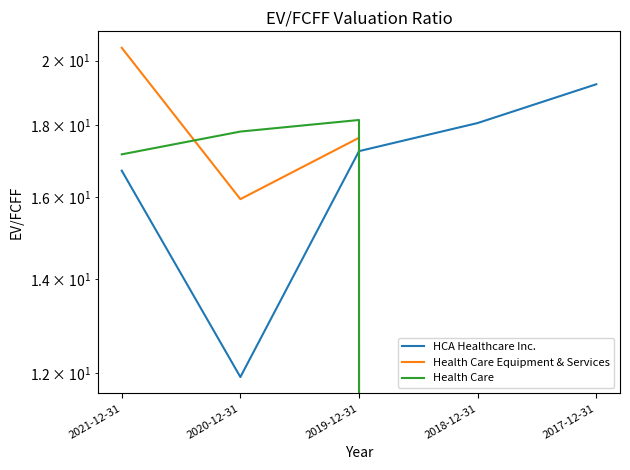

In Health Care, how many points are higher than both neighbors (excluding endpoints)?

1